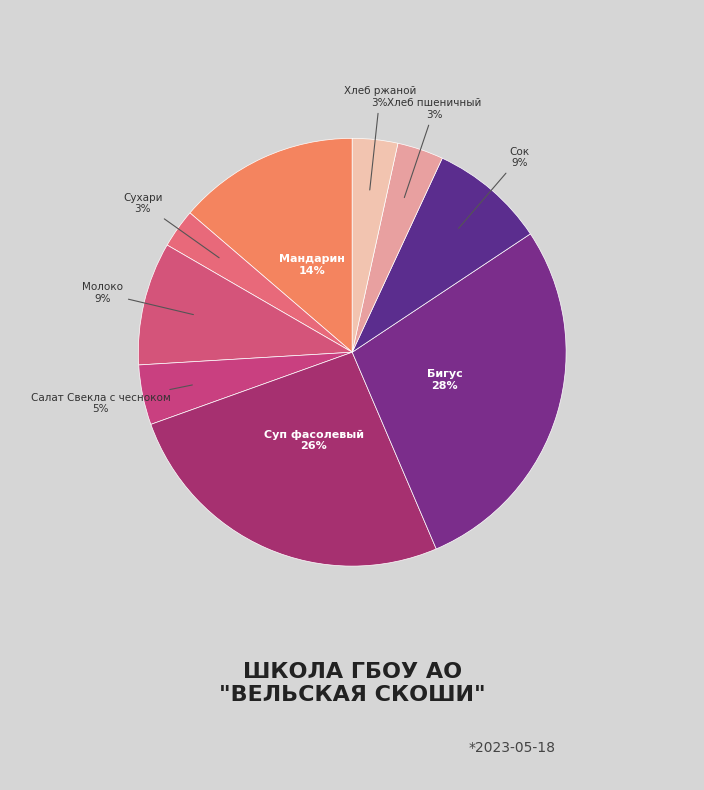

What is the largest slice in the pie chart?

Бигус